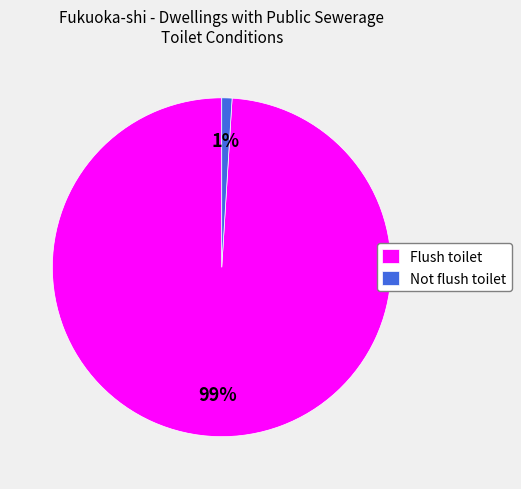

Count the number of slices in the pie.

2